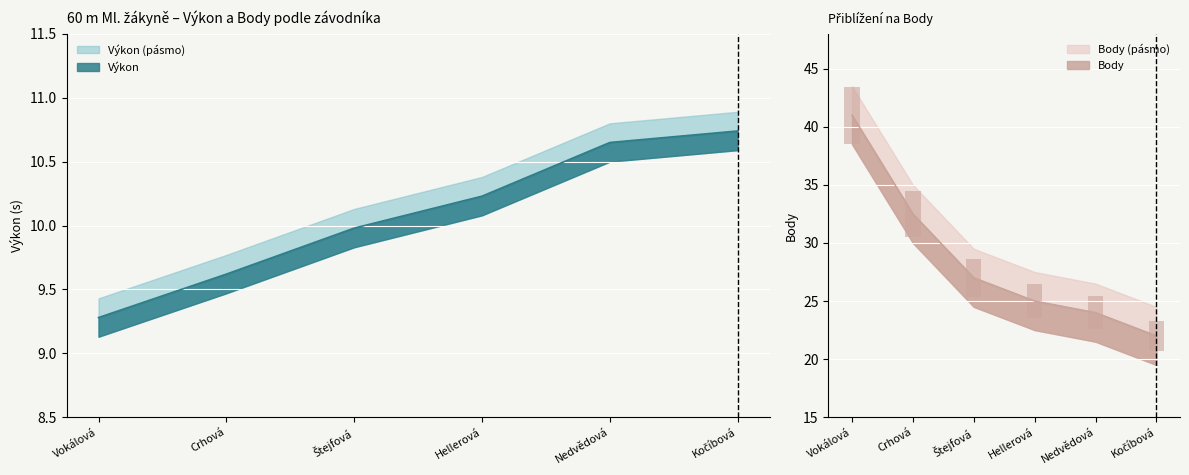

At how many categories does at least one series exceed 32?

2